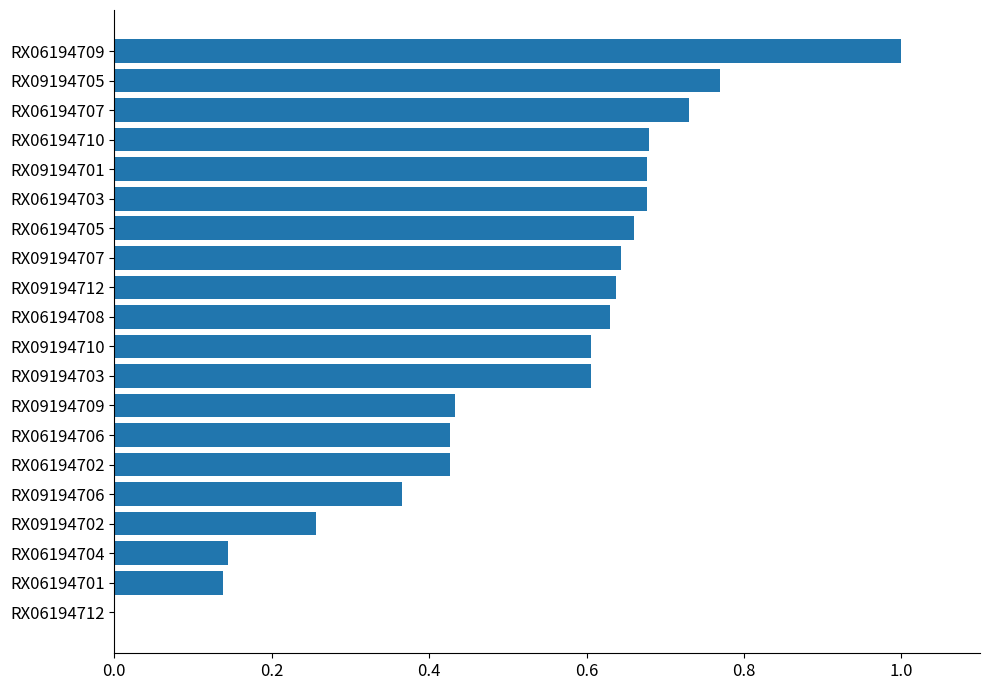

True or false: the data shows 0.4 at RX09194705.

False